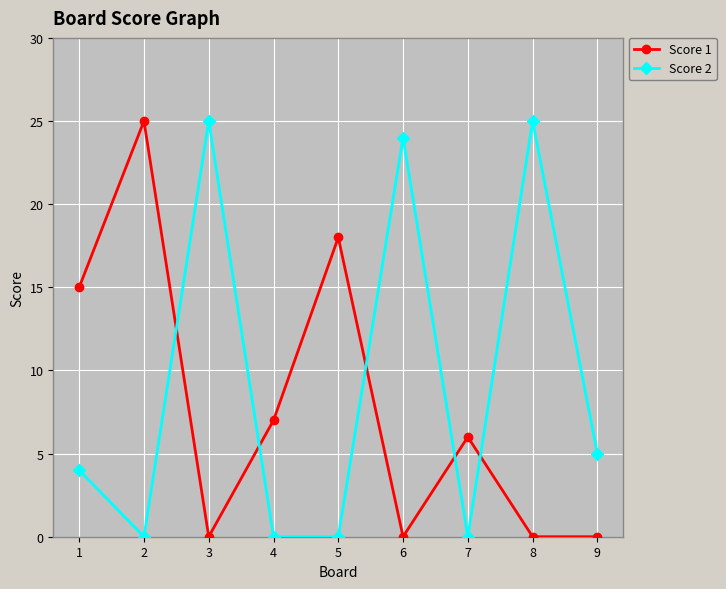

What is the value of the Score 2 point at the 1st from the left?

4